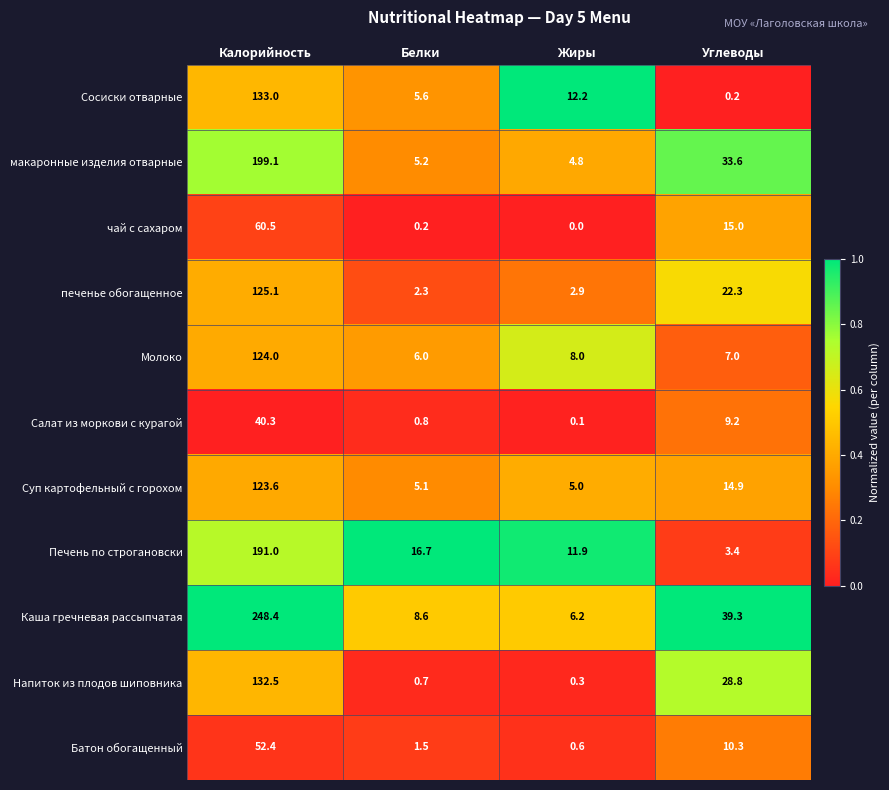

True or false: чай с сахаром has a value of 0.0 at Жиры.

True